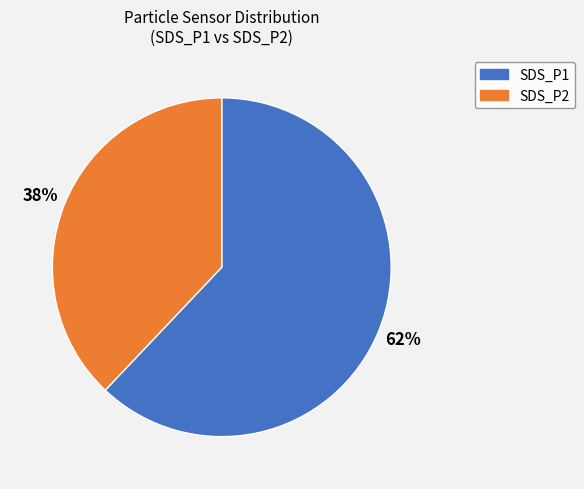

To the nearest percent, what percentage of the pie is SDS_P2?

38%